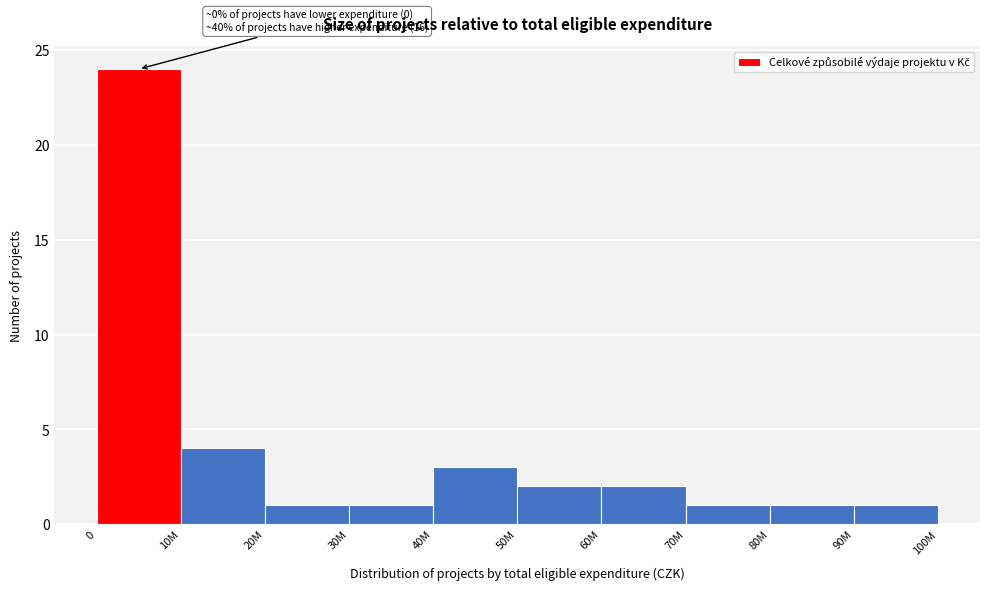

Reading left to right, extract all data points from this chart.

24	4	1	1	3	2	2	1	1	1